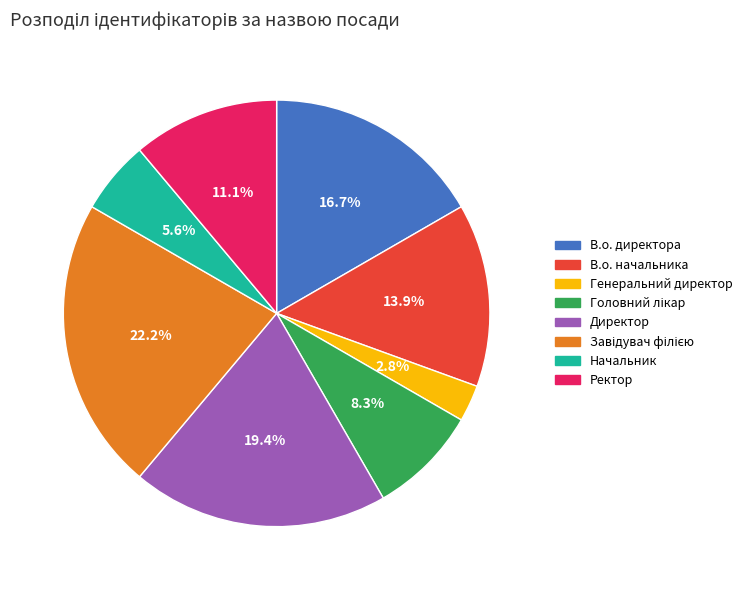

Is there a majority slice in this chart?

No